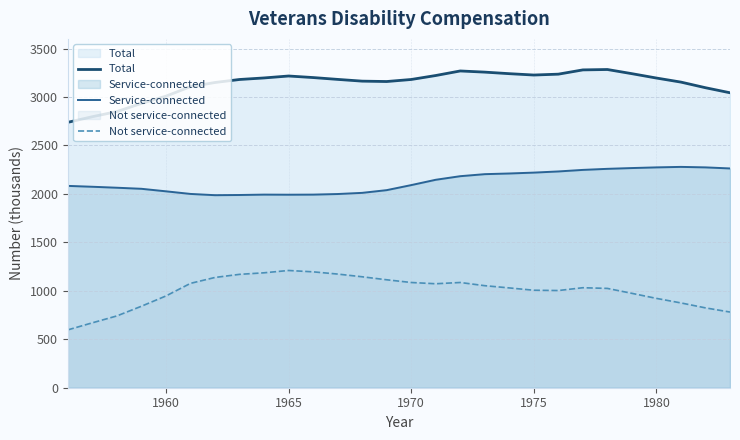

What is the value of the Not service-connected point at the 14th from the left?

1114